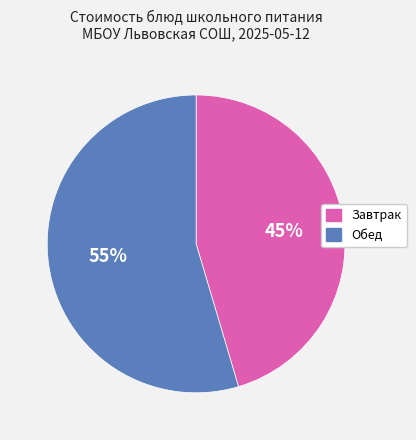

Do Завтрак and Обед together represent more than half of the pie?

Yes